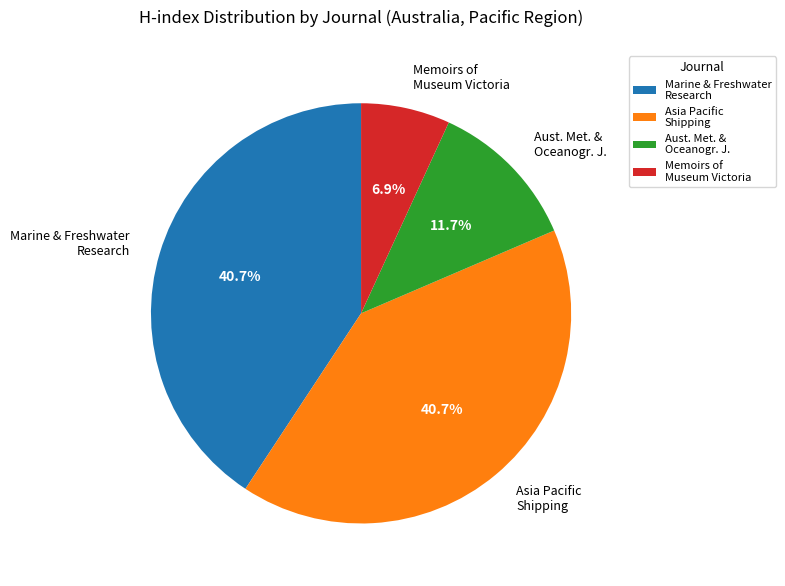

Do Marine & Freshwater Research and Asia Pacific Shipping together represent more than half of the pie?

Yes